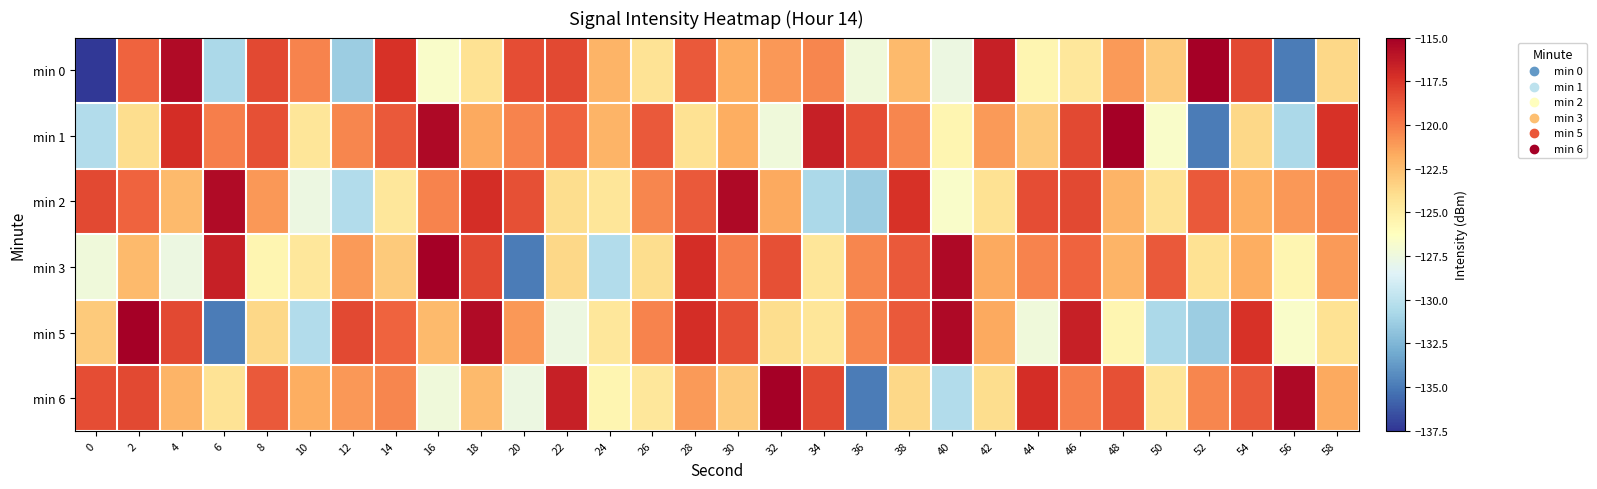

Reading right to left, list all the values displayed in this chart.

min 0: 58=-123.6	56=-134.9	54=-118.2	52=-115.0	50=-123.0	48=-121.1	46=-124.6	44=-125.6	42=-116.5	40=-127.7	38=-122.3	36=-127.3	34=-120.4	32=-121.0	30=-121.9	28=-118.9	26=-124.3	24=-122.1	22=-118.2	20=-118.3	18=-124.2	16=-126.7	14=-117.4	12=-131.3	10=-120.3	8=-118.2	6=-130.7	4=-115.5	2=-119.2	0=-137.4
min 1: 58=-117.4	56=-130.7	54=-123.6	52=-134.9	50=-126.7	48=-115.0	46=-118.2	44=-123.0	42=-121.1	40=-125.6	38=-120.4	36=-118.3	34=-116.5	32=-127.3	30=-121.9	28=-124.2	26=-118.9	24=-122.1	22=-119.2	20=-120.3	18=-121.6	16=-115.5	14=-118.8	12=-120.4	10=-124.4	8=-118.4	6=-120.1	4=-117.2	2=-123.9	0=-130.4
min 2: 58=-120.4	56=-121.0	54=-121.9	52=-118.9	50=-124.3	48=-122.1	46=-118.2	44=-118.3	42=-124.2	40=-126.7	38=-117.4	36=-131.3	34=-130.7	32=-121.6	30=-115.5	28=-118.8	26=-120.4	24=-124.4	22=-123.9	20=-118.4	18=-117.2	16=-120.3	14=-124.6	12=-130.4	10=-127.7	8=-121.0	6=-115.5	4=-122.3	2=-119.2	0=-118.2
min 3: 58=-121.1	56=-125.6	54=-121.9	52=-124.2	50=-118.9	48=-122.1	46=-119.2	44=-120.3	42=-121.6	40=-115.5	38=-118.8	36=-120.4	34=-124.4	32=-118.4	30=-120.1	28=-117.2	26=-123.9	24=-130.4	22=-123.6	20=-134.9	18=-118.2	16=-115.0	14=-123.0	12=-121.1	10=-124.6	8=-125.6	6=-116.5	4=-127.7	2=-122.3	0=-127.3
min 5: 58=-124.2	56=-126.7	54=-117.4	52=-131.3	50=-130.7	48=-125.6	46=-116.5	44=-127.3	42=-121.6	40=-115.5	38=-118.8	36=-120.4	34=-124.4	32=-123.9	30=-118.4	28=-117.2	26=-120.3	24=-124.6	22=-127.7	20=-121.0	18=-115.5	16=-122.3	14=-119.2	12=-118.2	10=-130.4	8=-123.6	6=-134.9	4=-118.2	2=-115.0	0=-123.0
min 6: 58=-121.6	56=-115.5	54=-118.8	52=-120.4	50=-124.4	48=-118.4	46=-120.1	44=-117.2	42=-123.9	40=-130.4	38=-123.6	36=-134.9	34=-118.2	32=-115.0	30=-123.0	28=-121.1	26=-124.6	24=-125.6	22=-116.5	20=-127.7	18=-122.3	16=-127.3	14=-120.4	12=-121.0	10=-121.9	8=-118.9	6=-124.3	4=-122.1	2=-118.2	0=-118.3